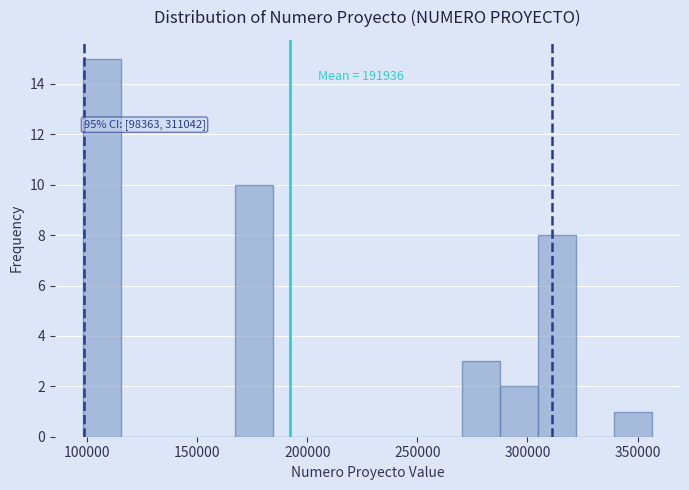

Read against the x-axis, roughly where is the centre of the tallest bar?

105000